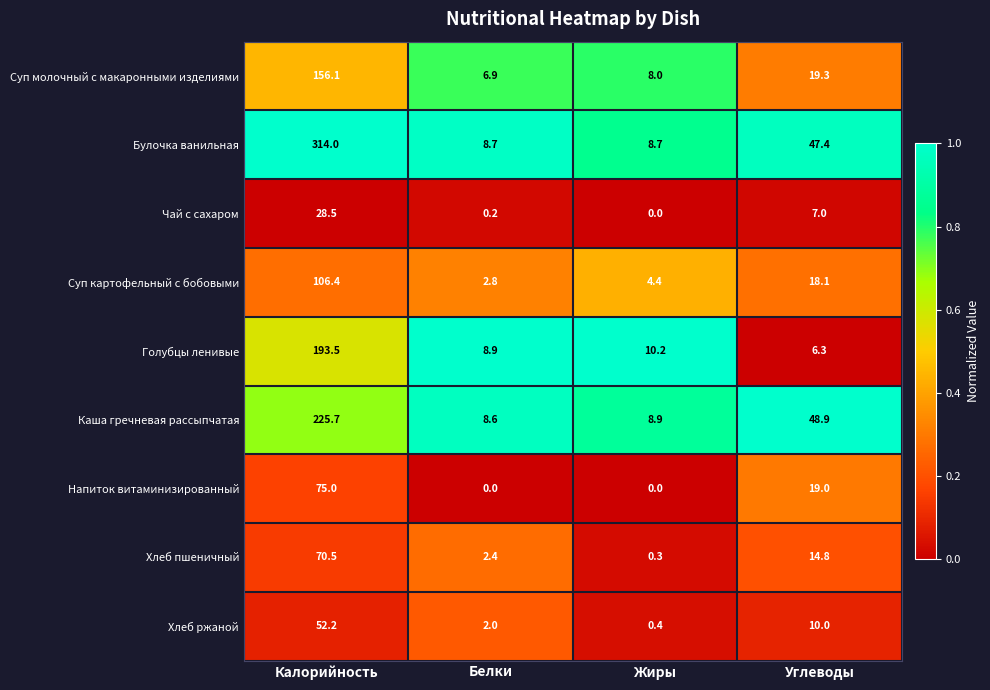

List the series in order of their peak value, highest first.

Булочка ванильная, Каша гречневая рассыпчатая, Голубцы ленивые, Суп молочный с макаронными изделиями, Суп картофельный с бобовыми, Напиток витаминизированный, Хлеб пшеничный, Хлеб ржаной, Чай с сахаром